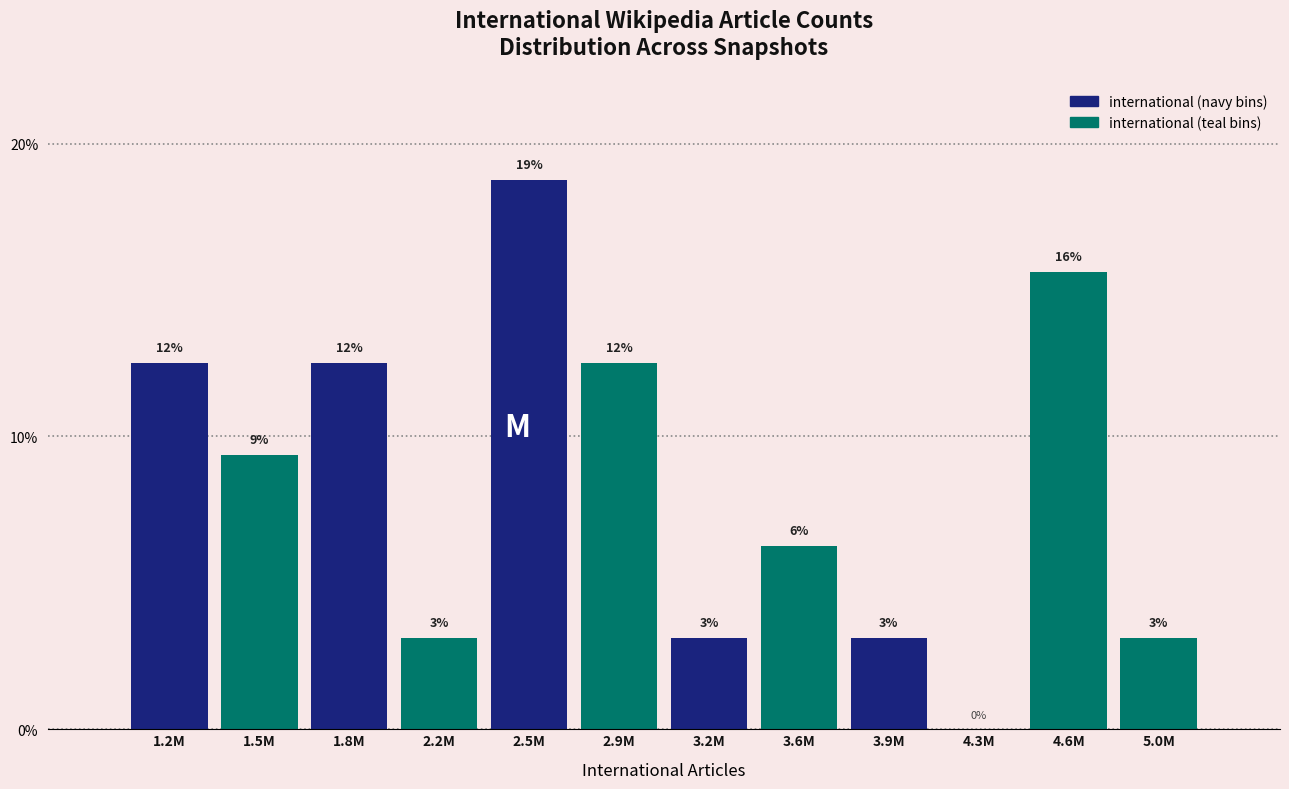

Are the bars horizontal?

No